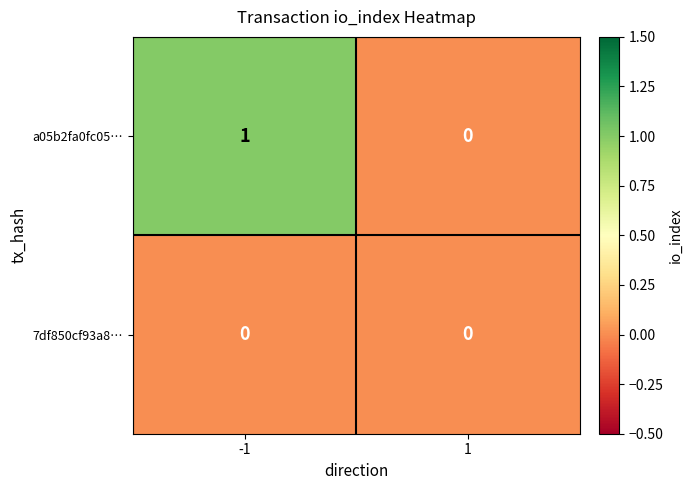

List the series in order of their peak value, highest first.

a05b2fa0fc05…, 7df850cf93a8…